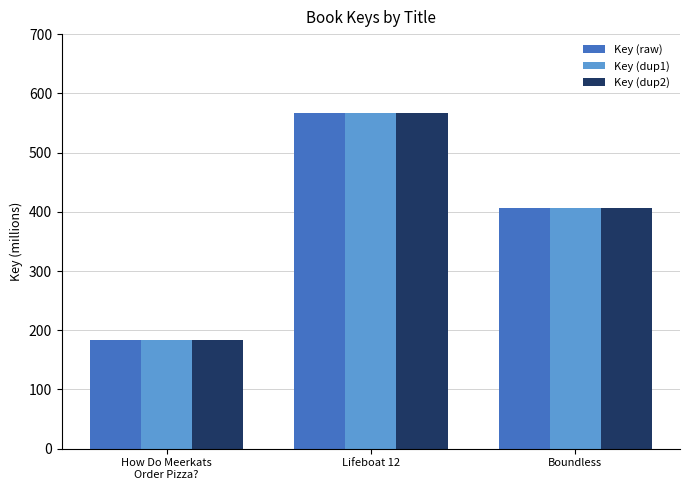

The Key (dup2) series shows 406.2 at Boundless. True or false?

True